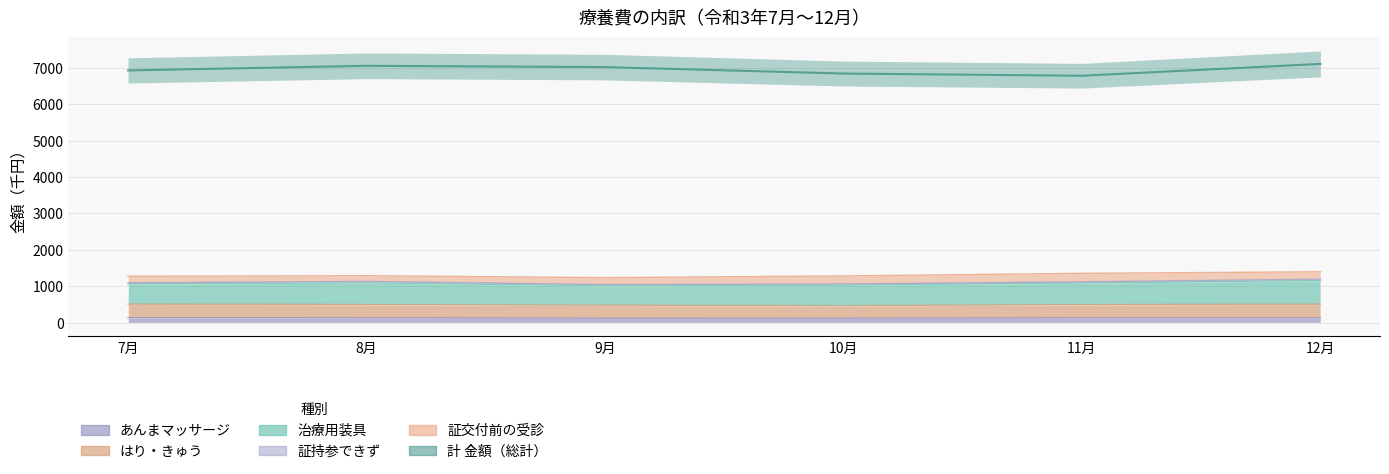

What is the difference between the 計 金額 values at 10月 and 8月?

212.6